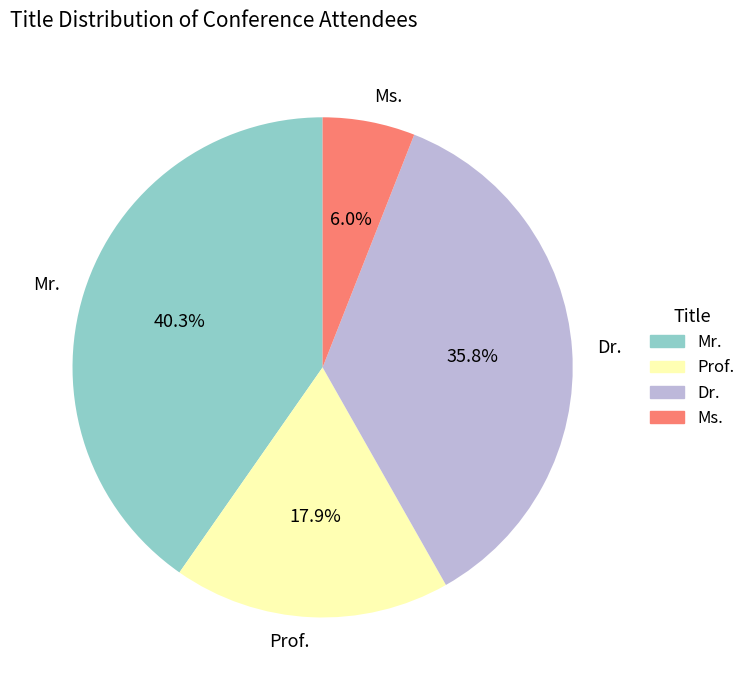

What percentage is the Mr. slice, to the nearest percent?

40%